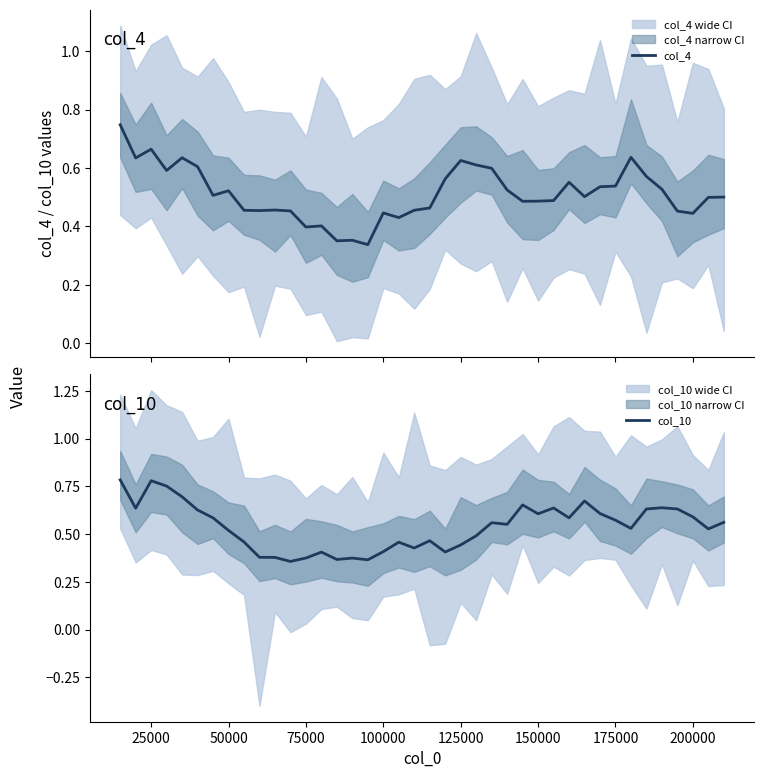

The col_10 series shows 0.9 at 36. True or false?

False